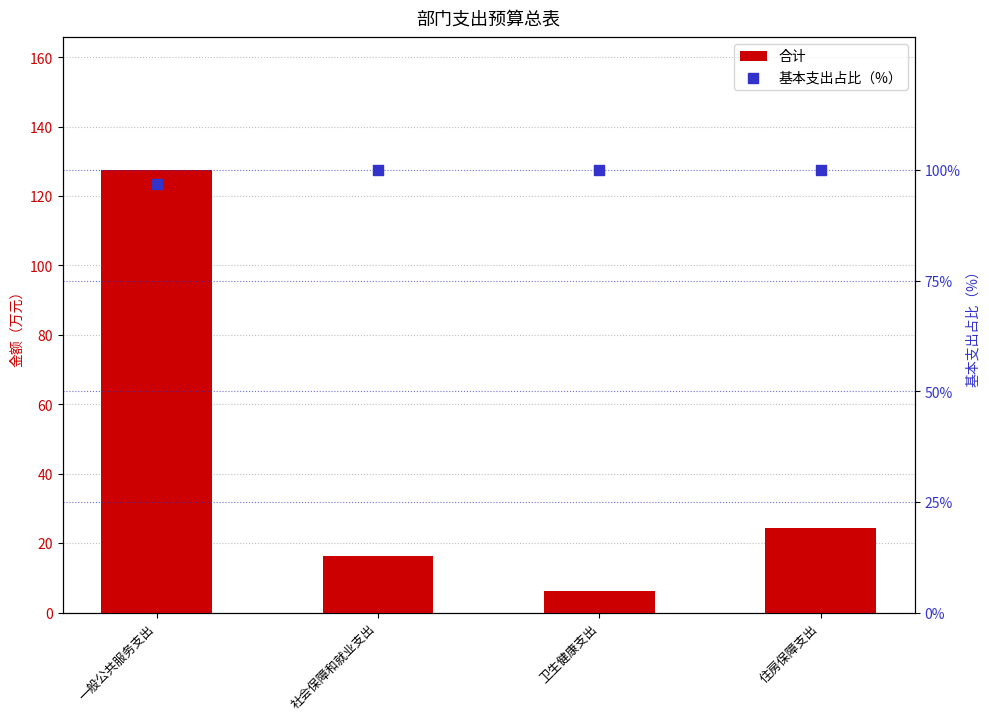

Is the value of 合计 at 一般公共服务支出 greater than the value of 基本支出占比（%） at 住房保障支出?

Yes